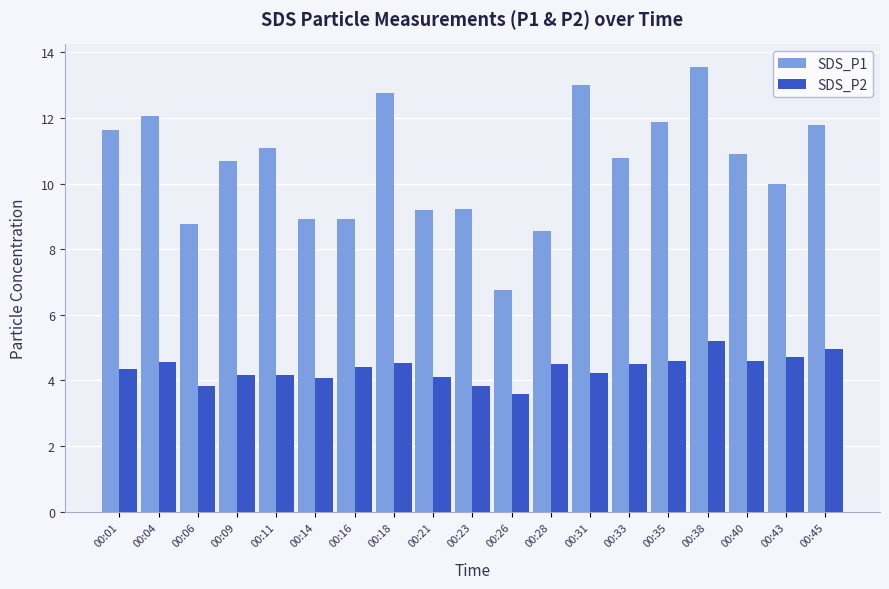

Where does the SDS_P1 series first go above 10?

00:01